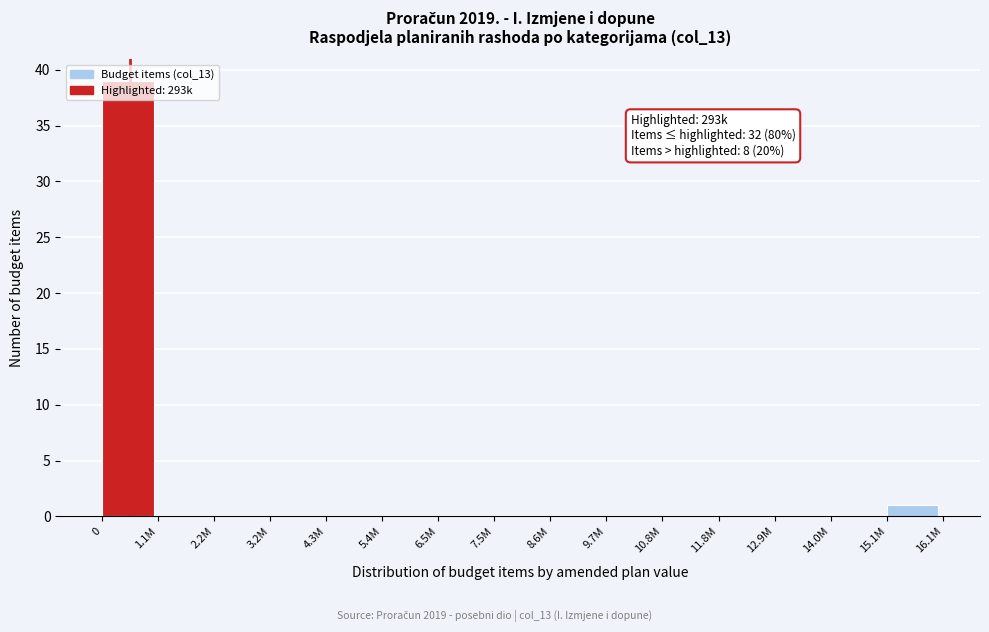

The value at 7.5M is 0. True or false?

True